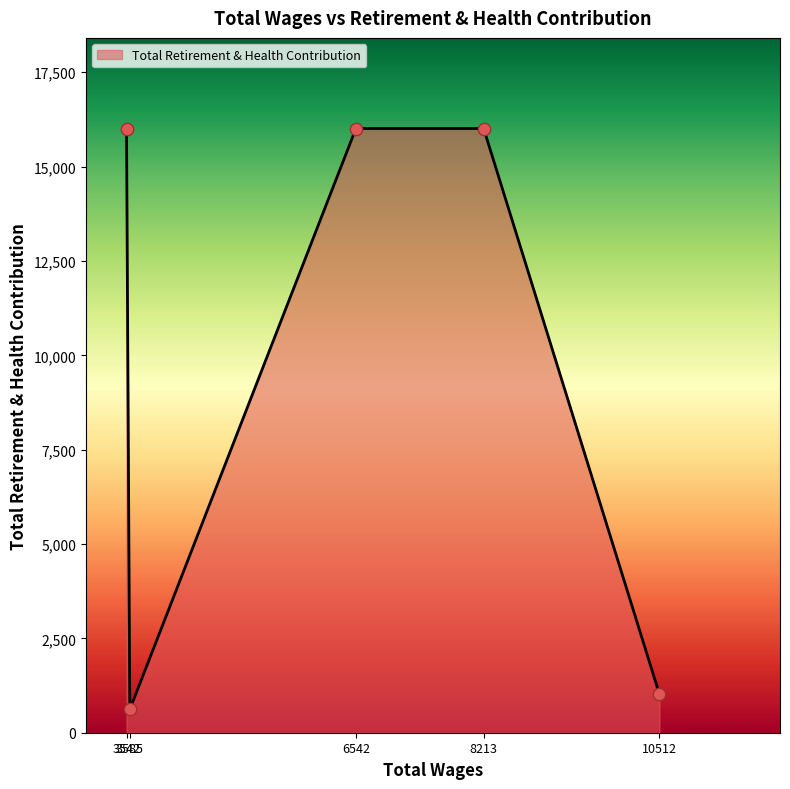

True or false: the data has more than 1 interior local peaks.

False